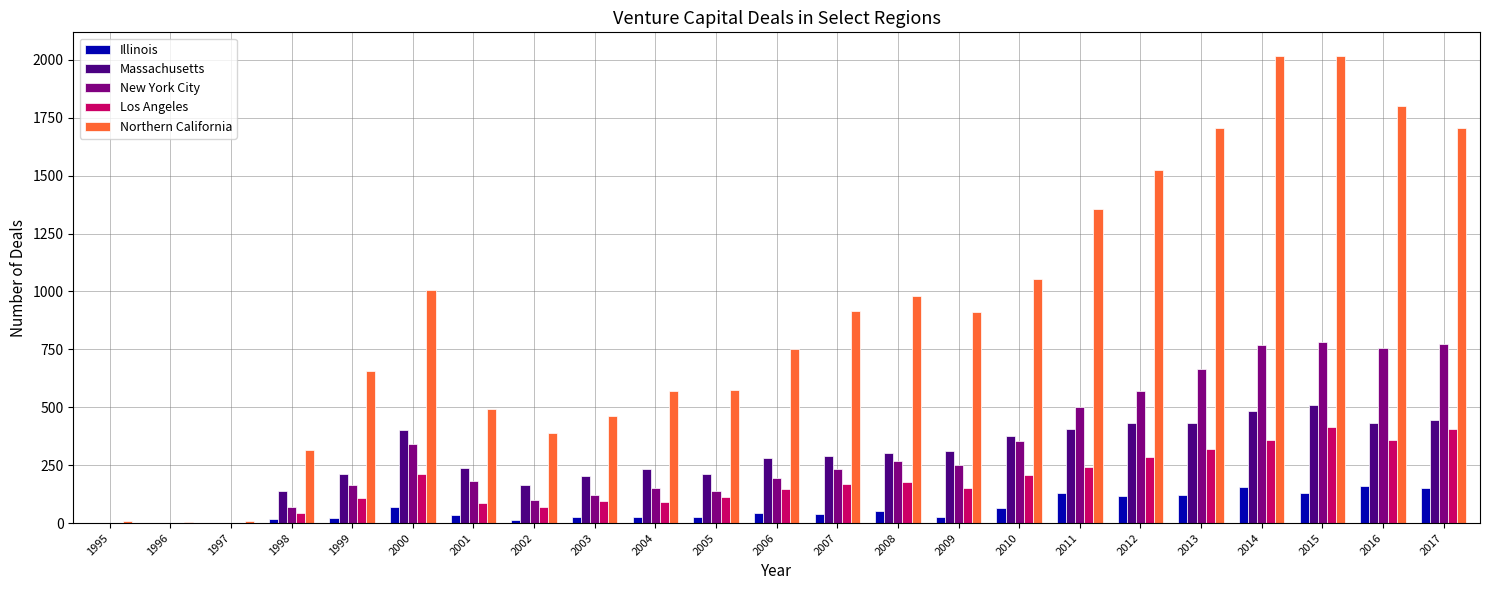

How many groups of bars are there?

23